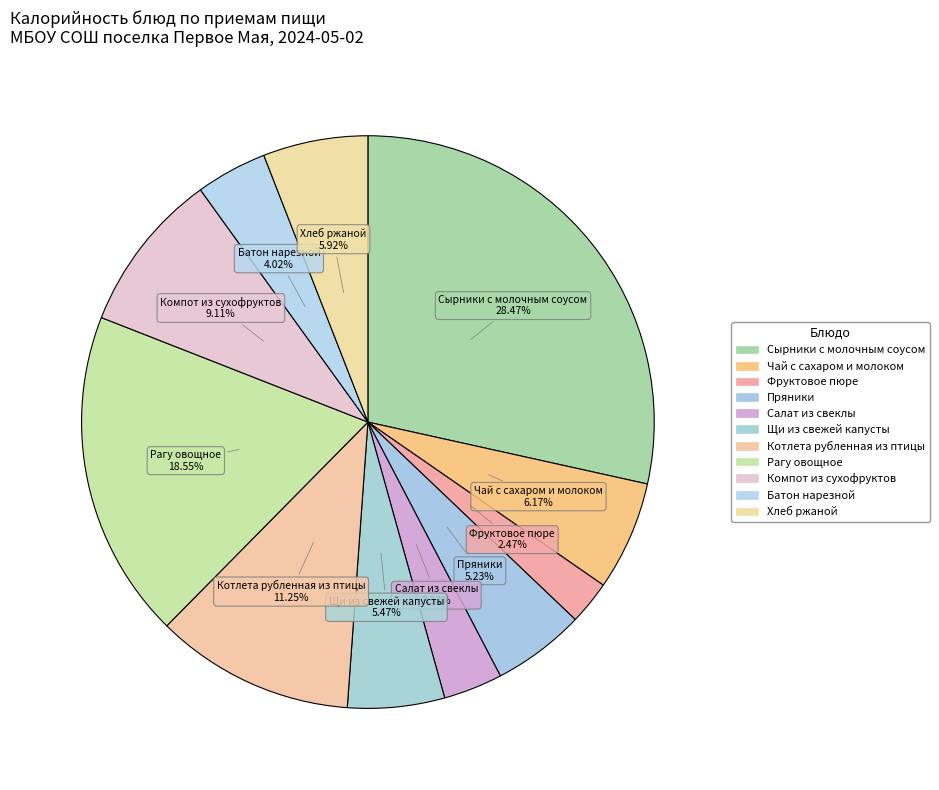

What percentage is the Сырники с молочным соусом slice, to the nearest percent?

28%